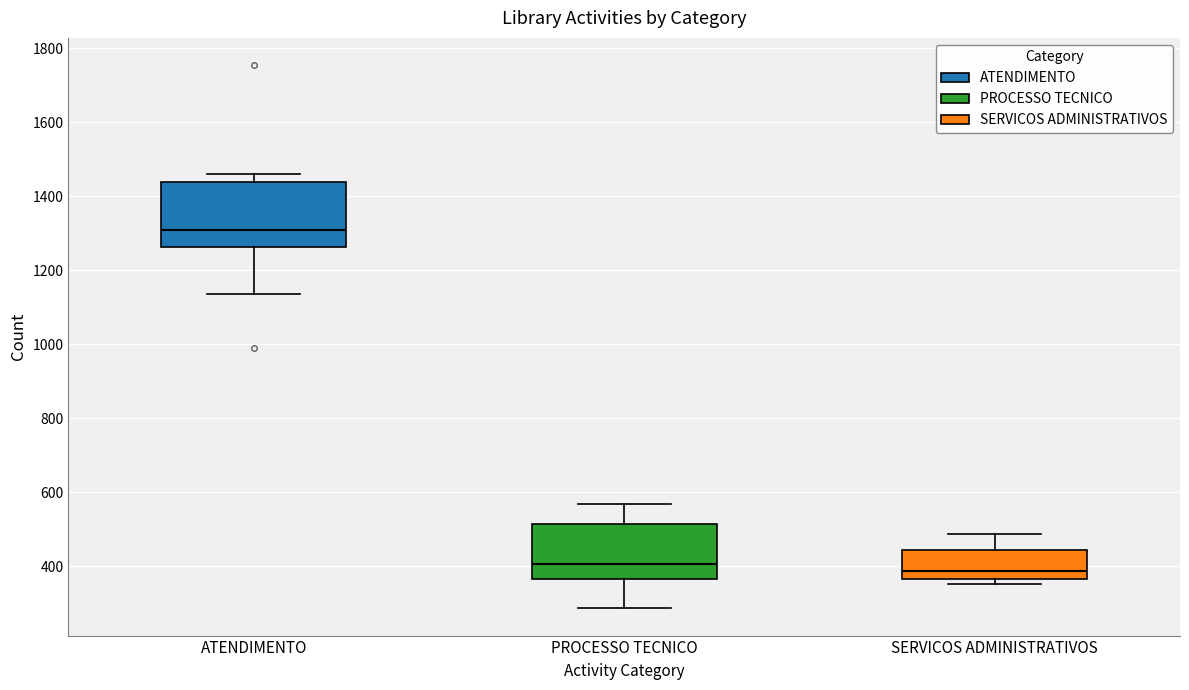

Reading left to right, read every box against the y-axis: the position of its median line, the range the box covers, and the ends of its whiskers. The values are not printed on the chart, so give them approximately, as read against the axis.

ATENDIMENTO: median 1320, box 1260 to 1440, whiskers 1140 to 1460
PROCESSO TECNICO: median 400, box 360 to 520, whiskers 280 to 560
SERVICOS ADMINISTRATIVOS: median 380, box 360 to 440, whiskers 360 (just below the box's lower edge) to 480